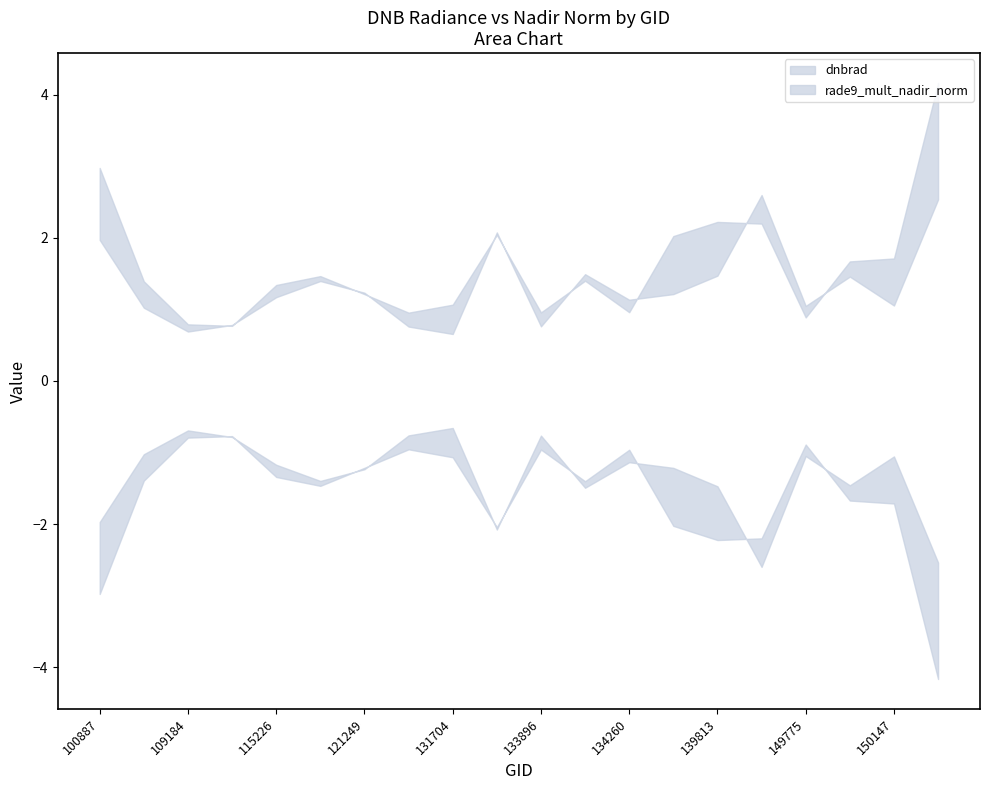

How many series are shown in this chart?

2